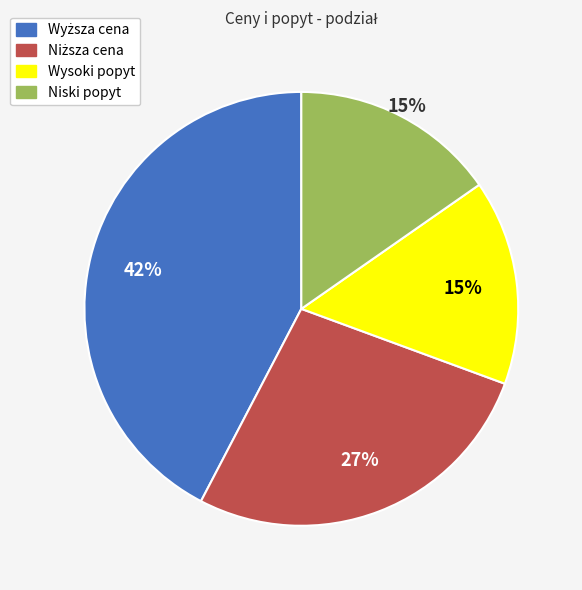

To the nearest percent, what is the difference between the largest and smallest slice percentages?

27%